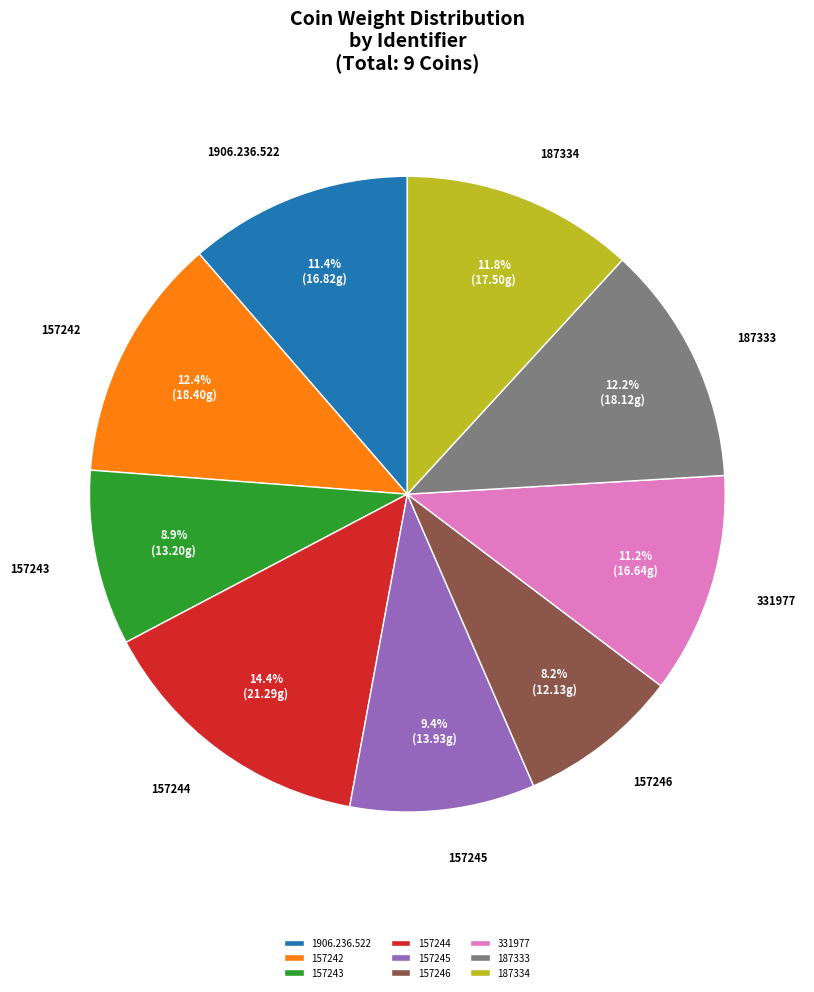

What is the smallest slice in the pie chart?

157246